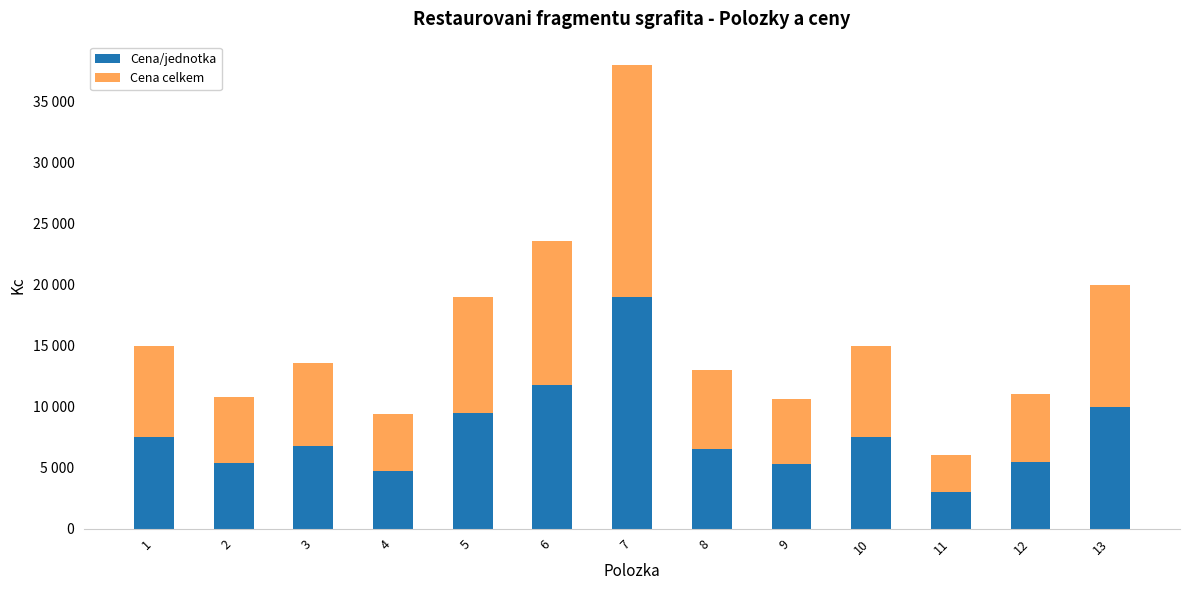

What are all the series names shown in the legend?

Cena/jednotka, Cena celkem